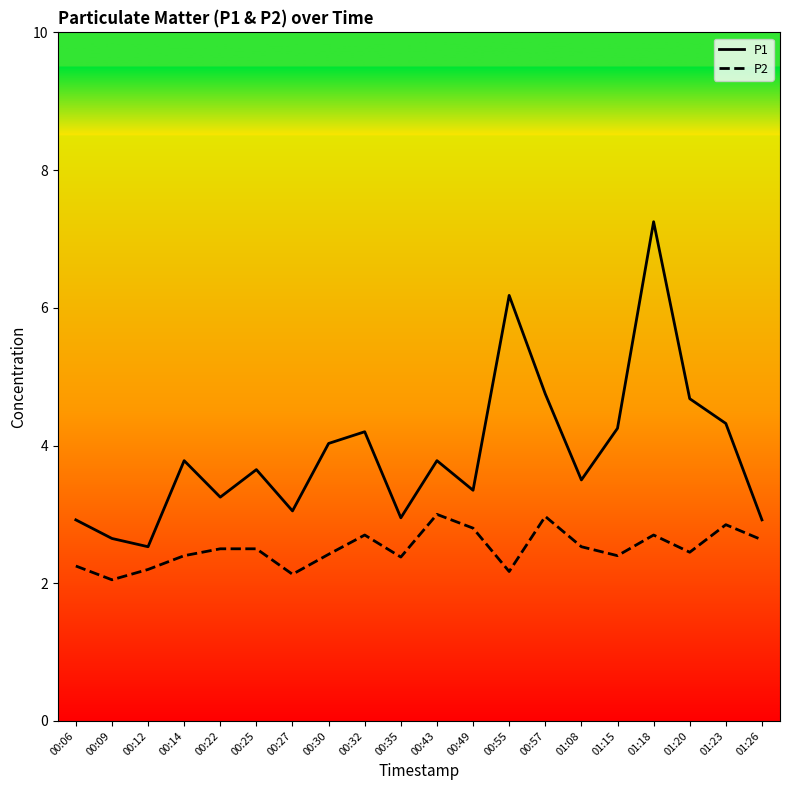

How many interior local valleys does the P1 series have?

6